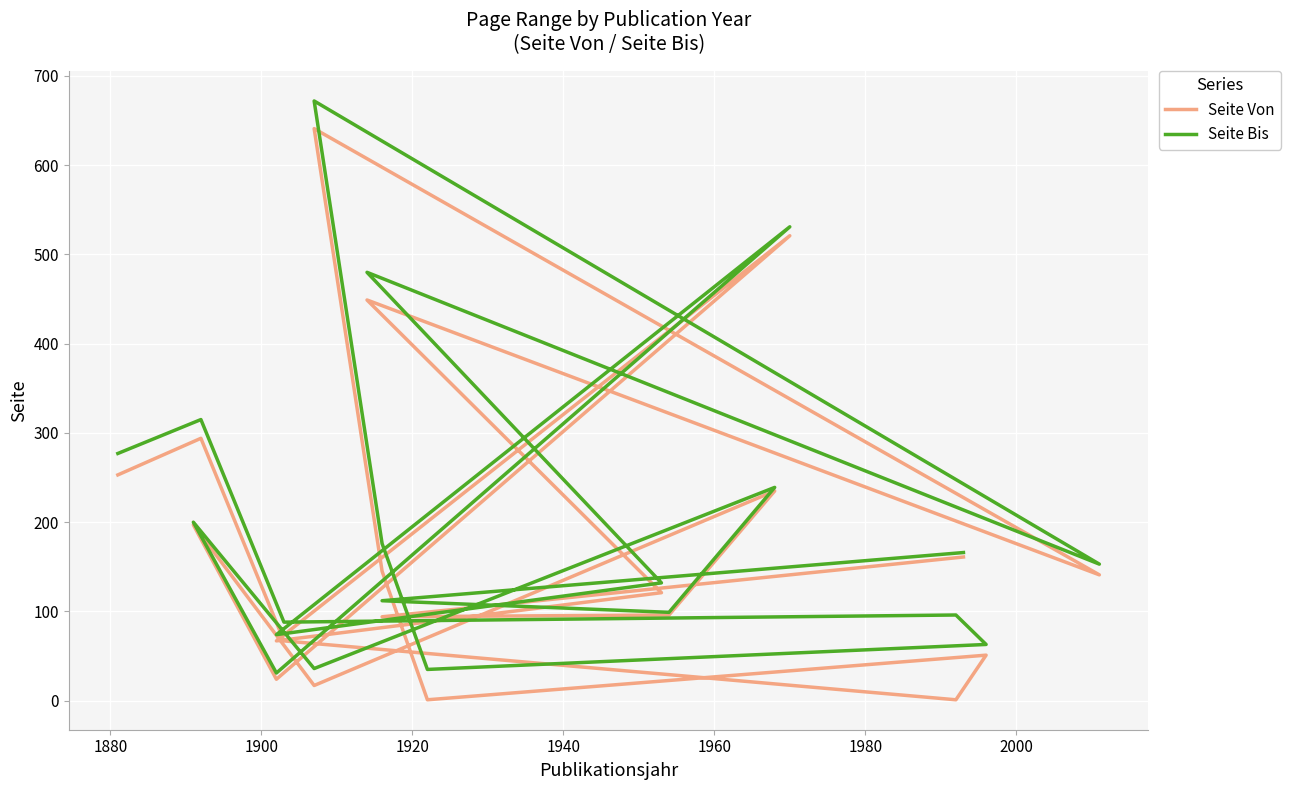

Does the chart display data point markers on the line(s)?

No